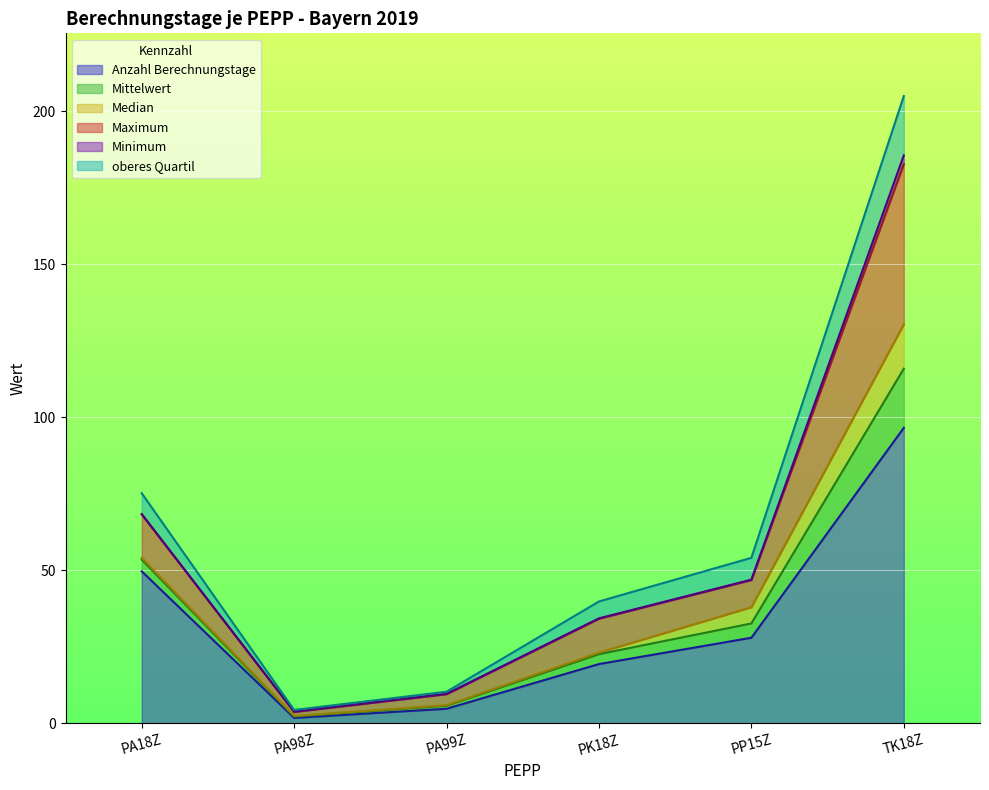

True or false: Anzahl Berechnungstage and Maximum cross at least once.

False